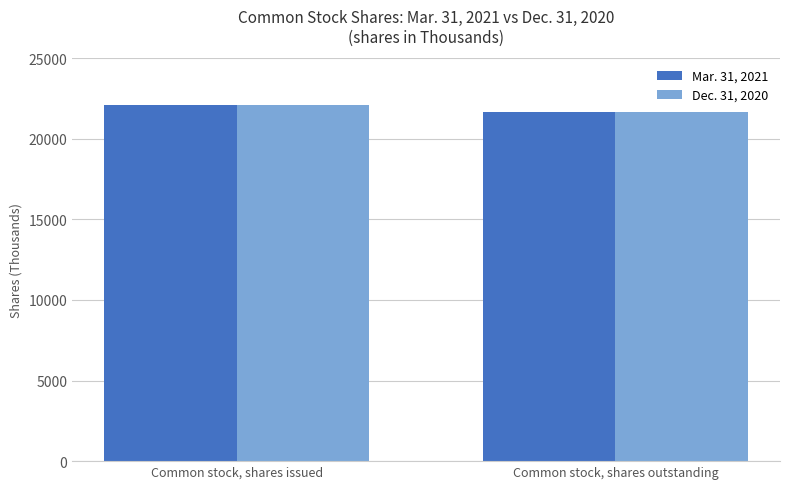

What are all the series names shown in the legend?

Mar. 31, 2021, Dec. 31, 2020